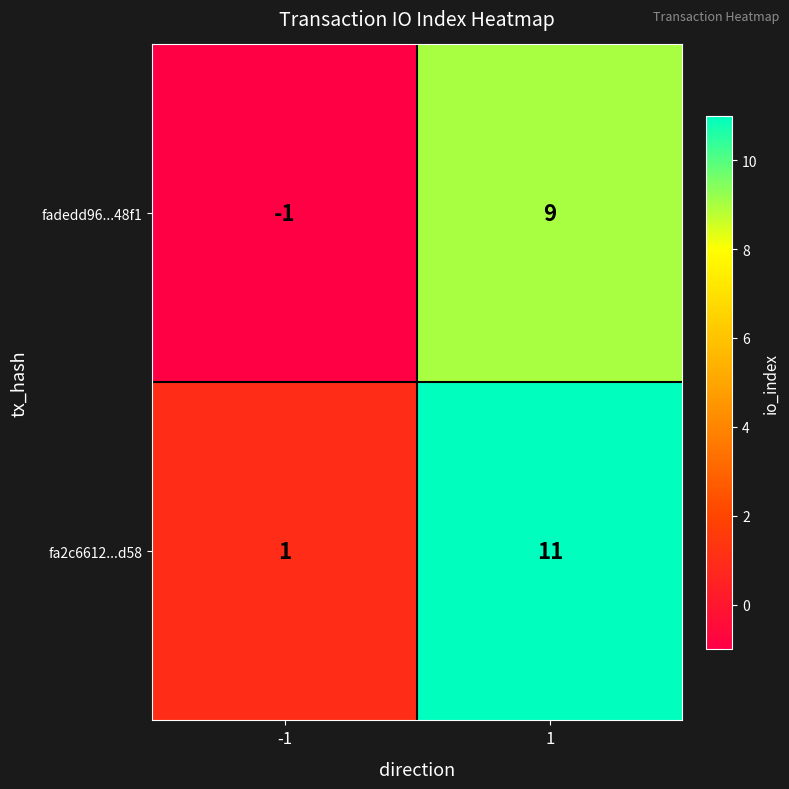

How many data points does each series have?

2